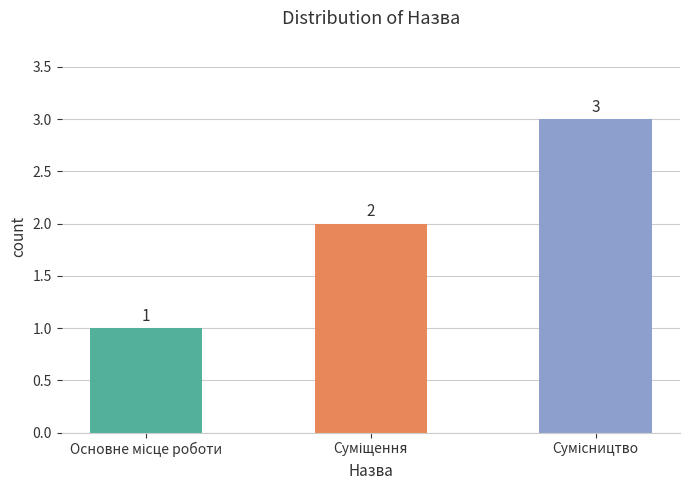

What is the greatest value displayed?

3